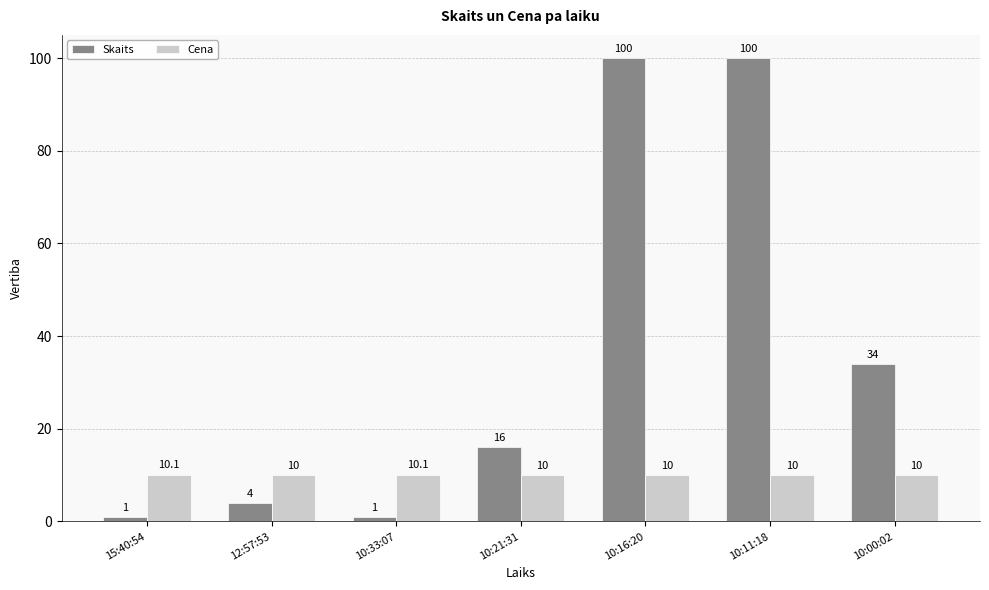

Is the value of Cena at 10:11:18 greater than the value of Skaits at 10:33:07?

Yes